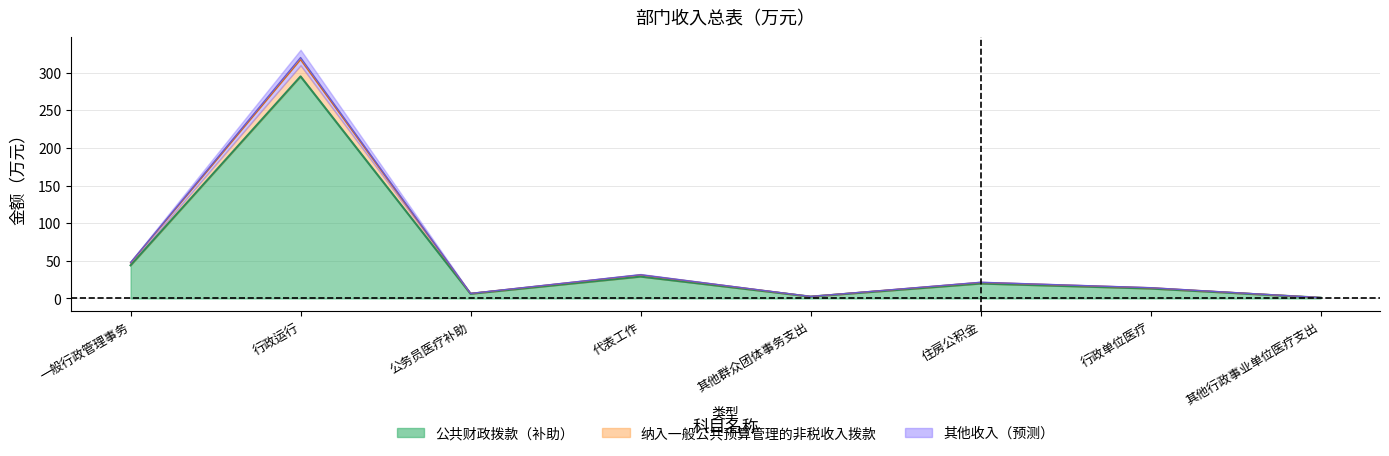

What is the value of the 合计 point at the 4th from the left?

31.5